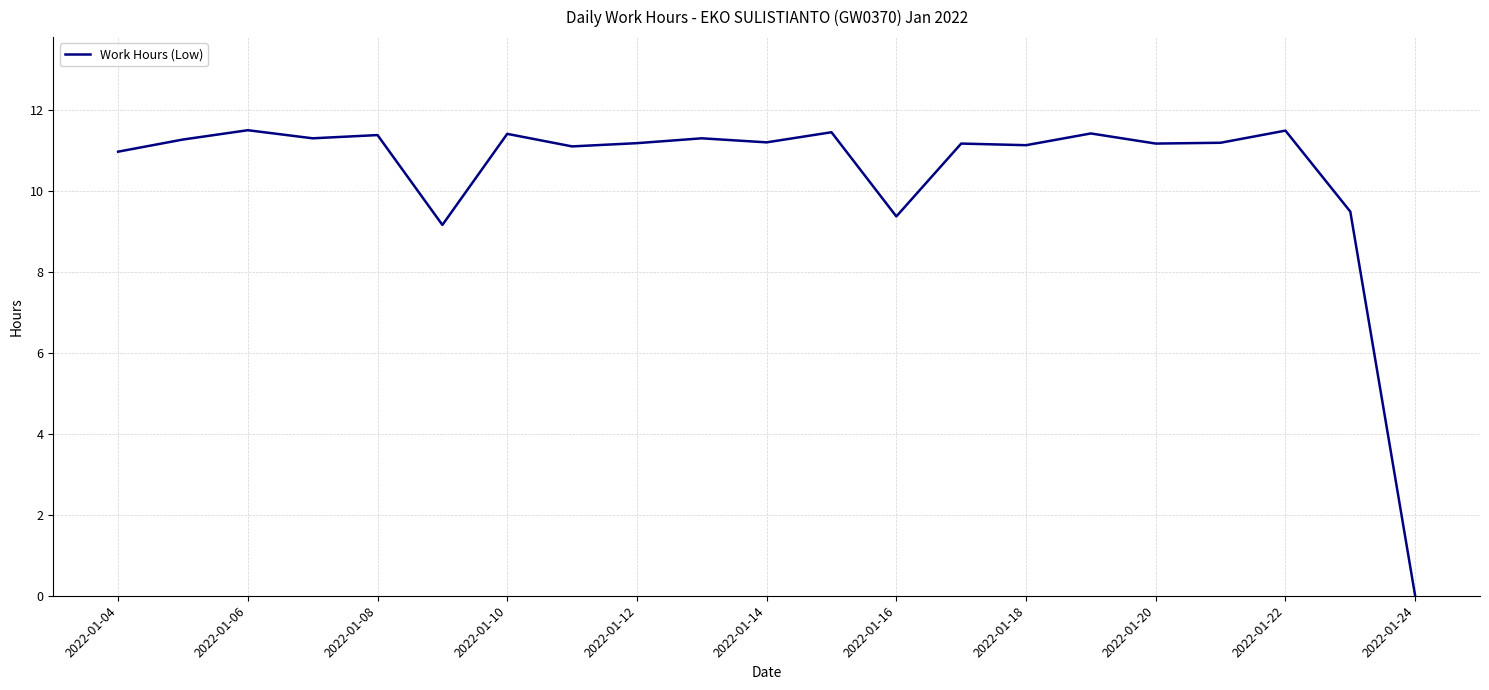

What is the difference between the maximum and minimum values?

11.5